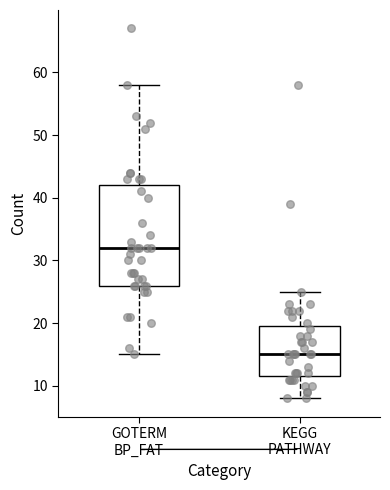

Where does the lower whisker of the box for KEGG PATHWAY end on the y-axis? The values are not printed on the chart, so give them approximately, as read against the axis.

8